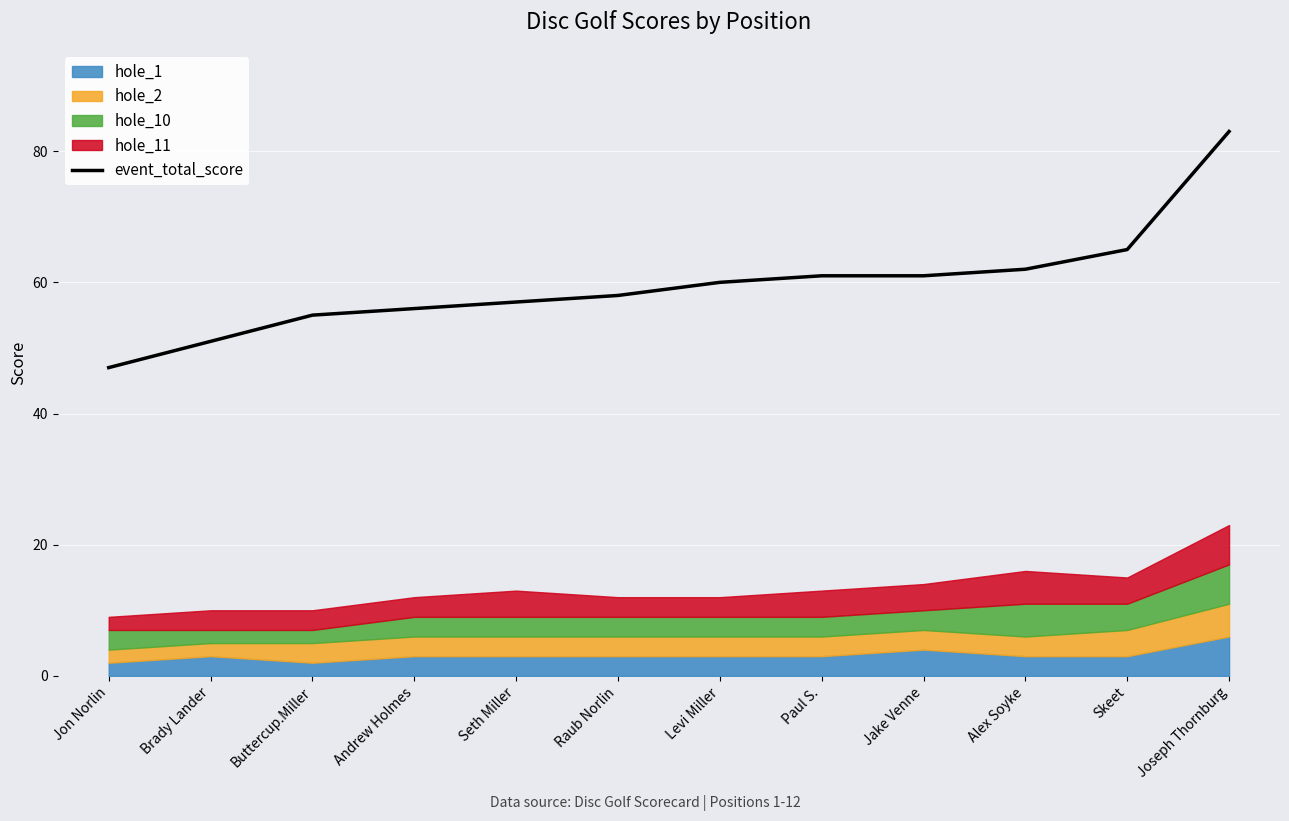

Rank the categories by value from highest to lowest.

Joseph Thornburg, Skeet, Alex Soyke, Paul S., Jake Venne, Levi Miller, Raub Norlin, Seth Miller, Andrew Holmes, Buttercup.Miller, Brady Lander, Jon Norlin